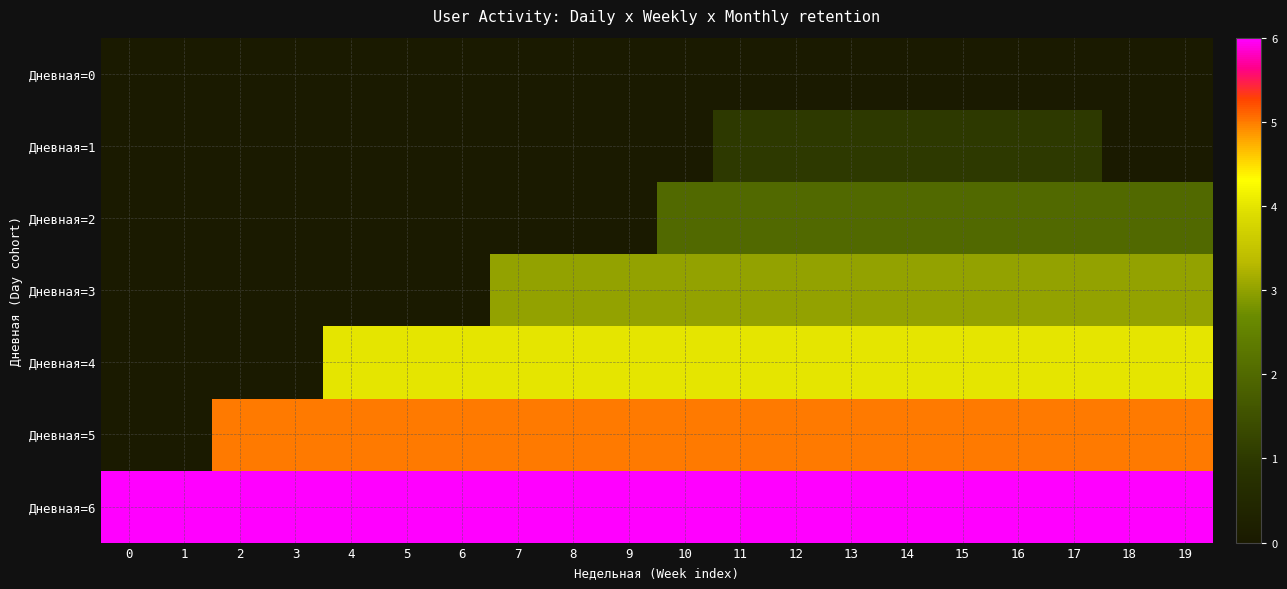

Between 3 and 9, which series saw the biggest shift?

Дневная=4